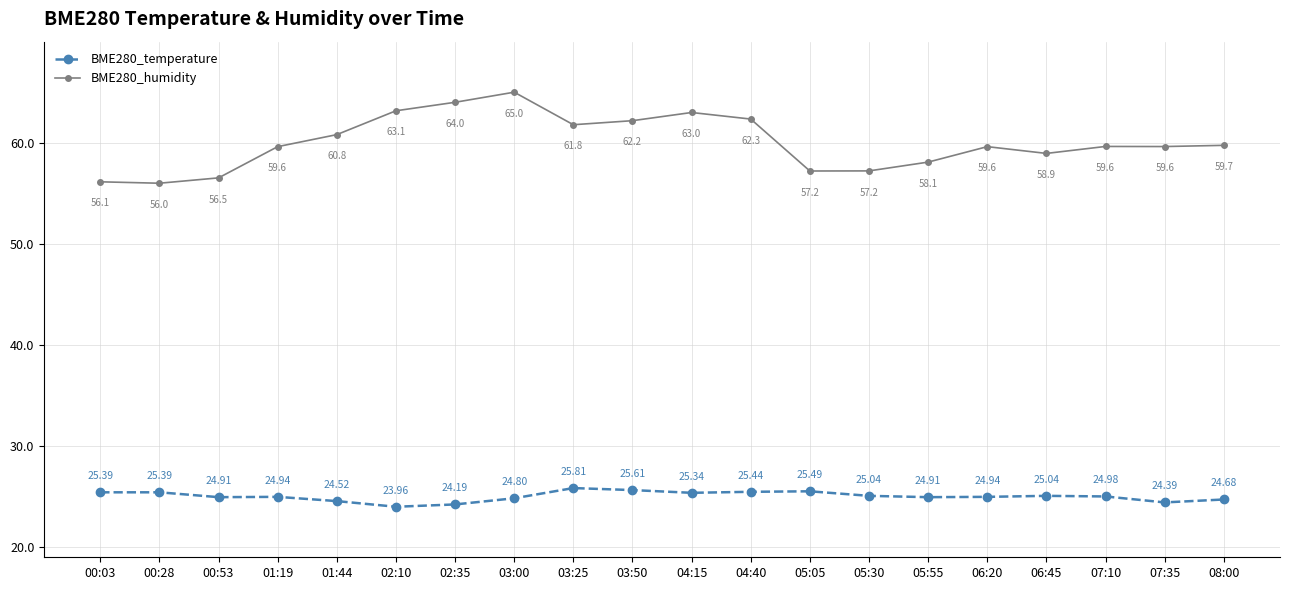

How many interior local valleys does the BME280_humidity series have?

5